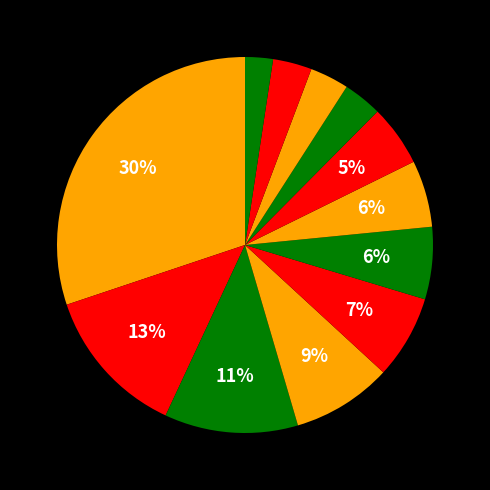

How many segments does this pie chart have?

12